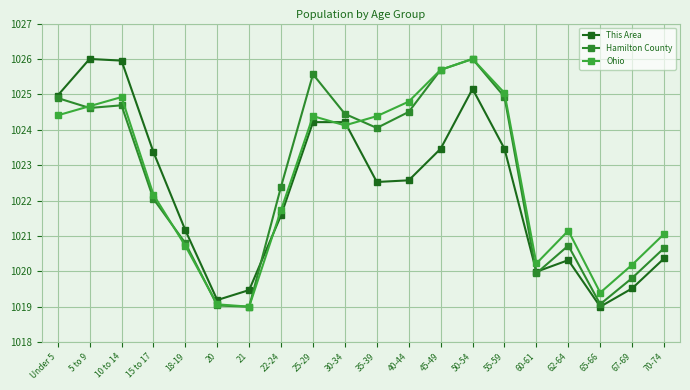

In Hamilton County, how many points are lower than both neighbors (excluding endpoints)?

5